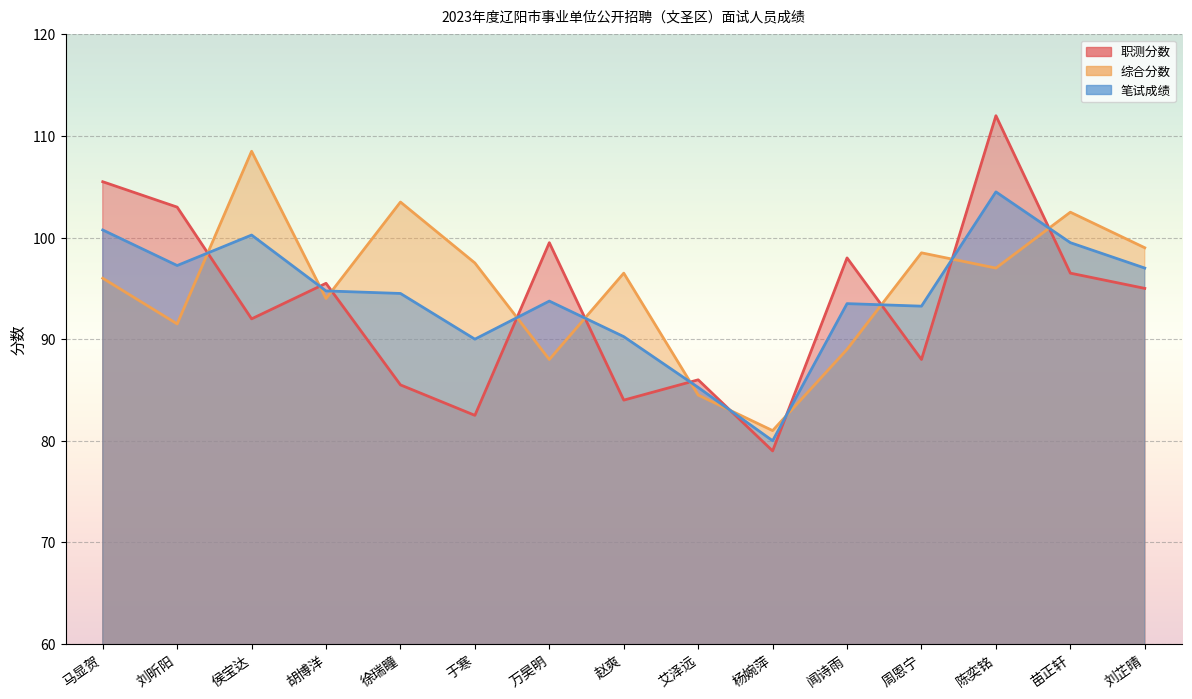

In 职测分数, how many points are lower than both neighbors (excluding endpoints)?

5